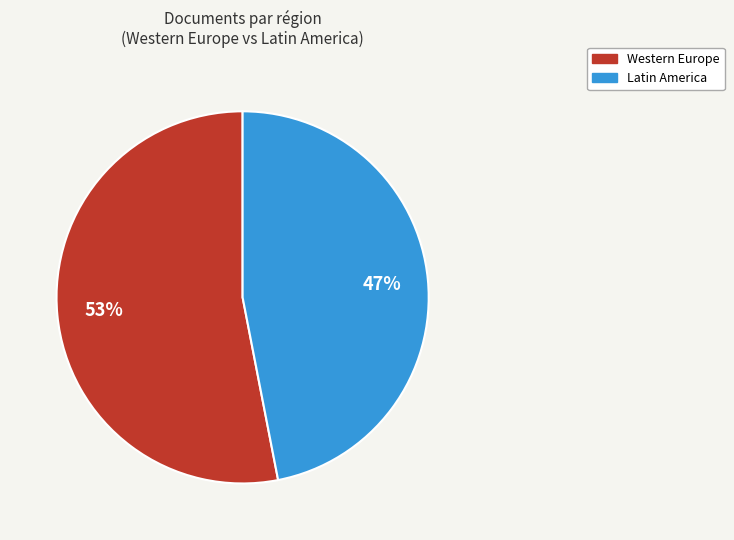

Is there a majority slice in this chart?

Yes